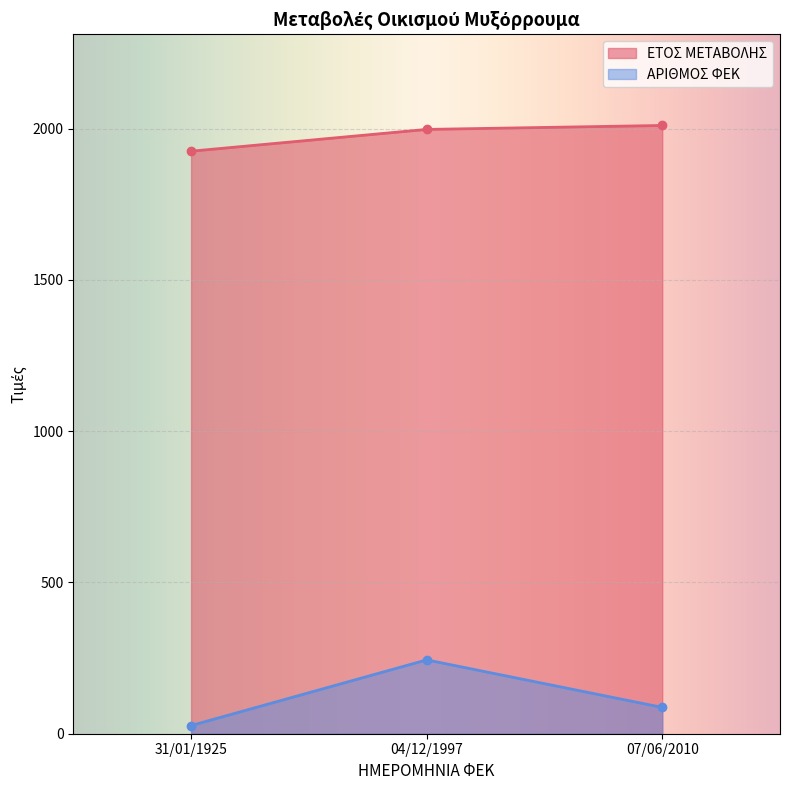

At which label does ΕΤΟΣ ΜΕΤΑΒΟΛΗΣ reach its peak?

07/06/2010